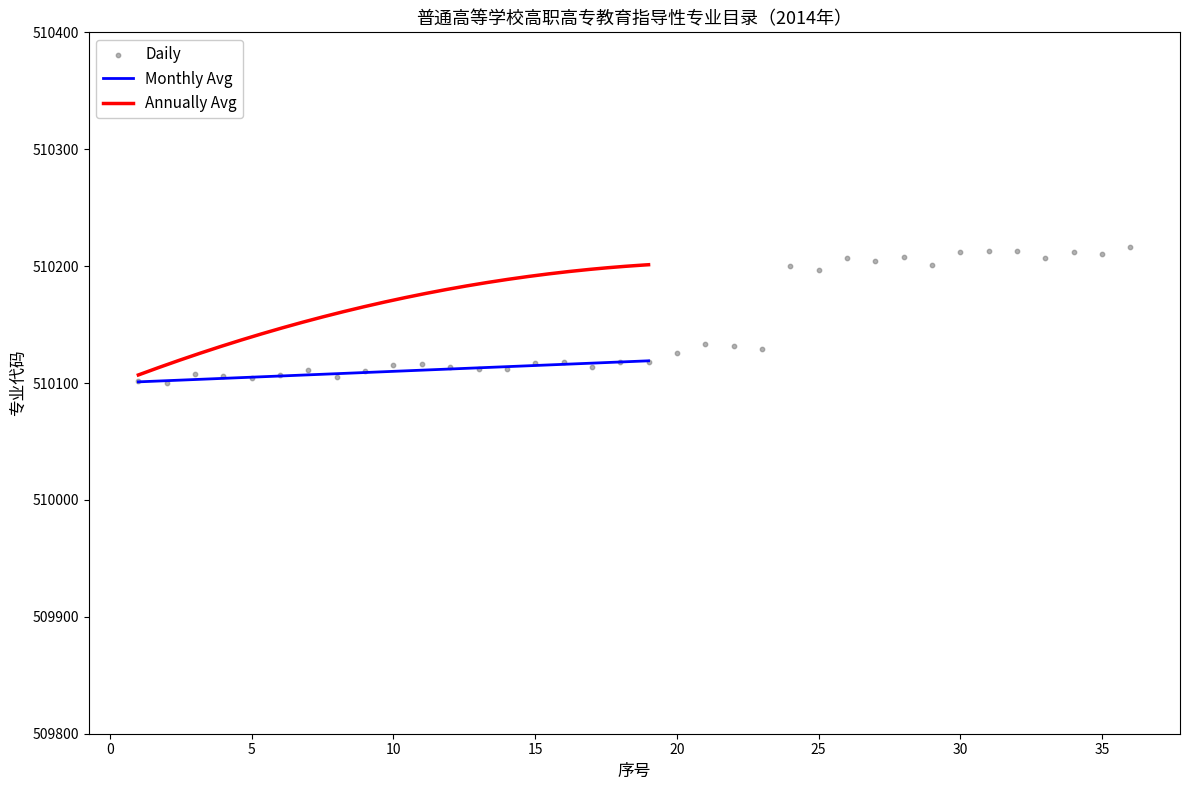

Which has a higher value, 16 or 17?

17